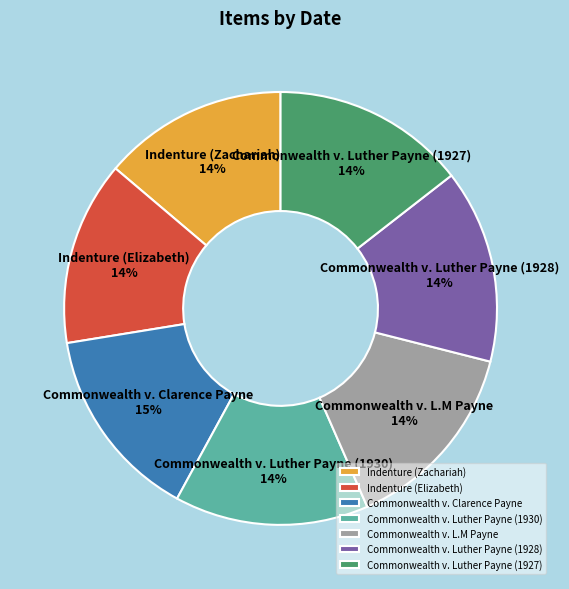

To the nearest percent, what percentage of the pie is Commonwealth v. L.M Payne?

14%